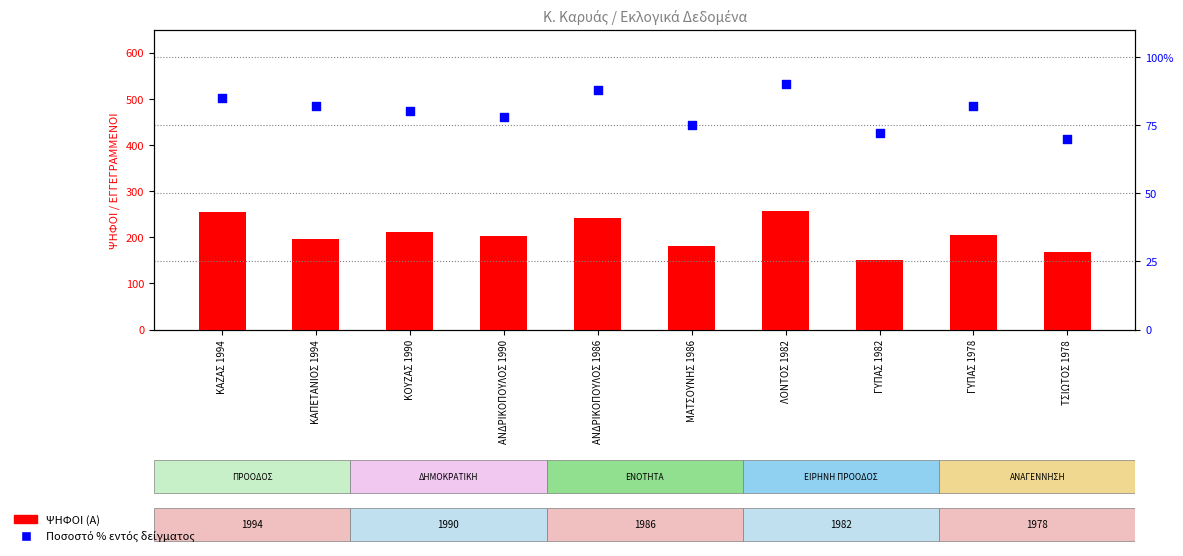

At which category is the sum across all series the highest?

ΛΟΝΤΟΣ 1982